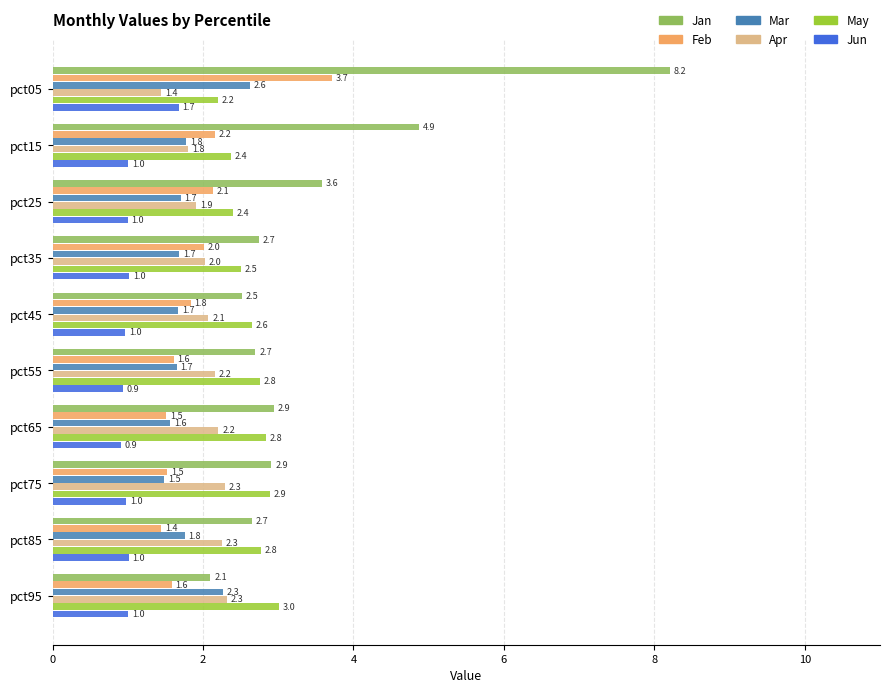

Is it true that Mar equals 1.7 at pct25?

True